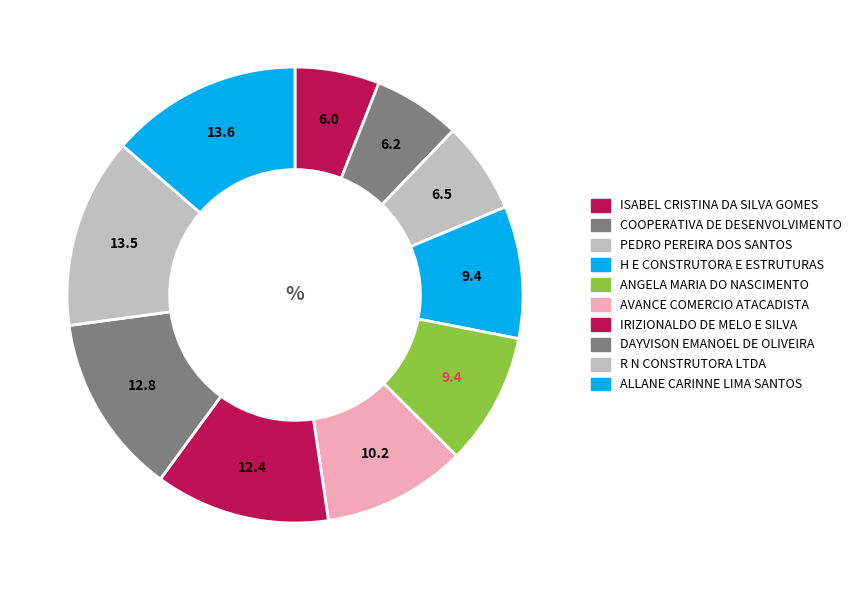

Count the number of slices in the pie.

10